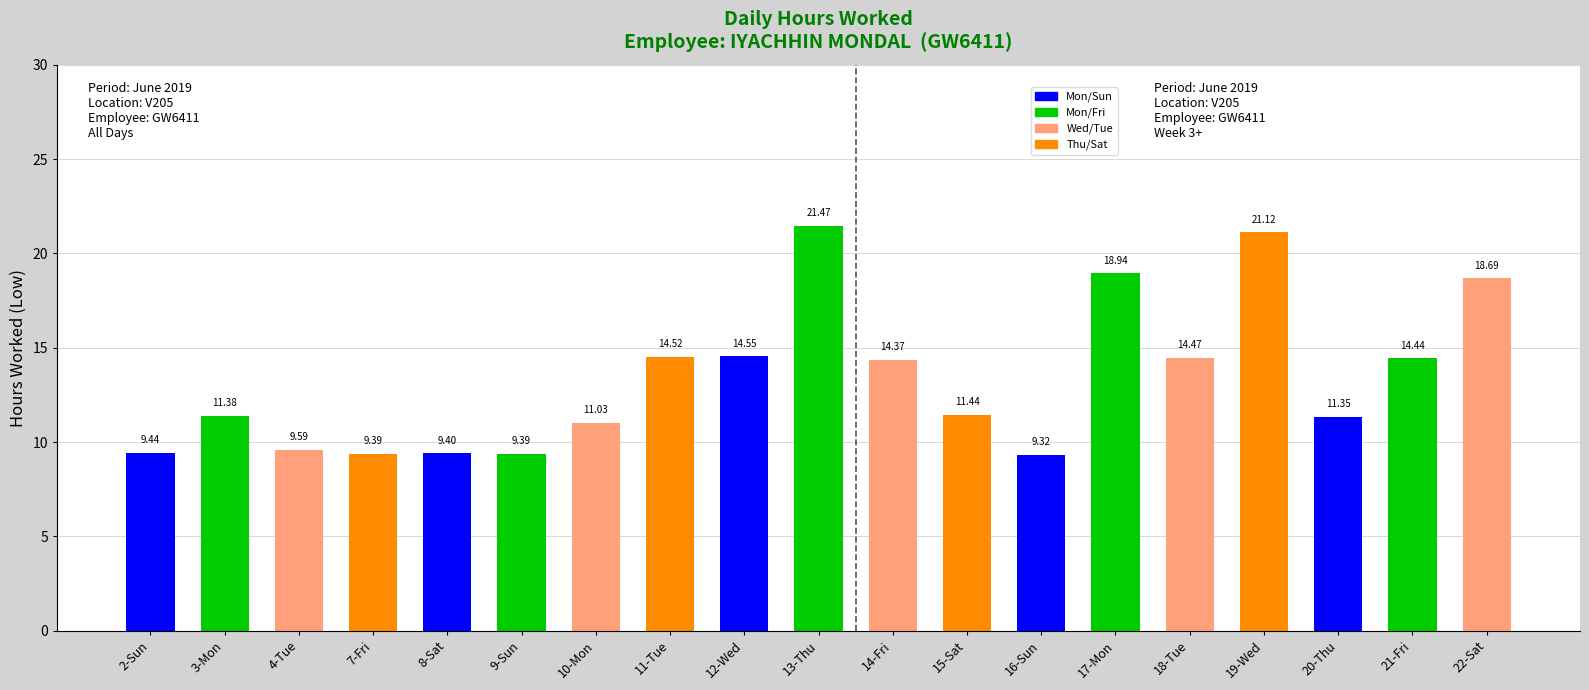

What is the label of the 1st bar from the left?

2-Sun